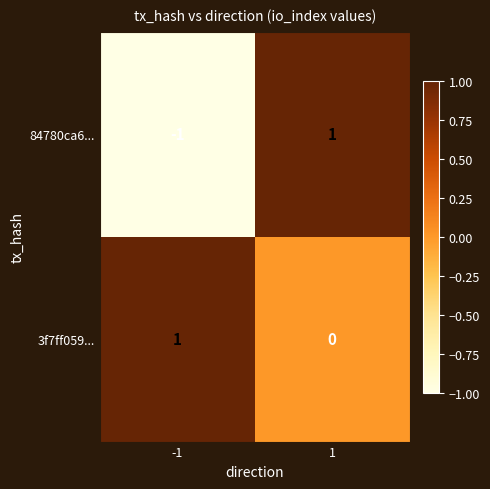

Is the value of 3f7ff059... at 1 greater than the value of 84780ca6... at -1?

Yes